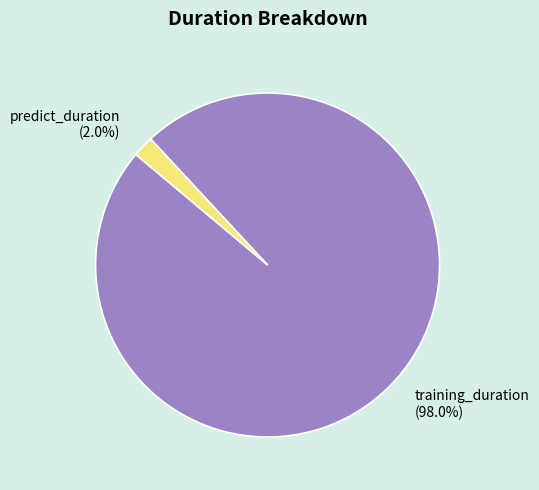

What is the total percentage of training_duration and predict_duration?

100.0%